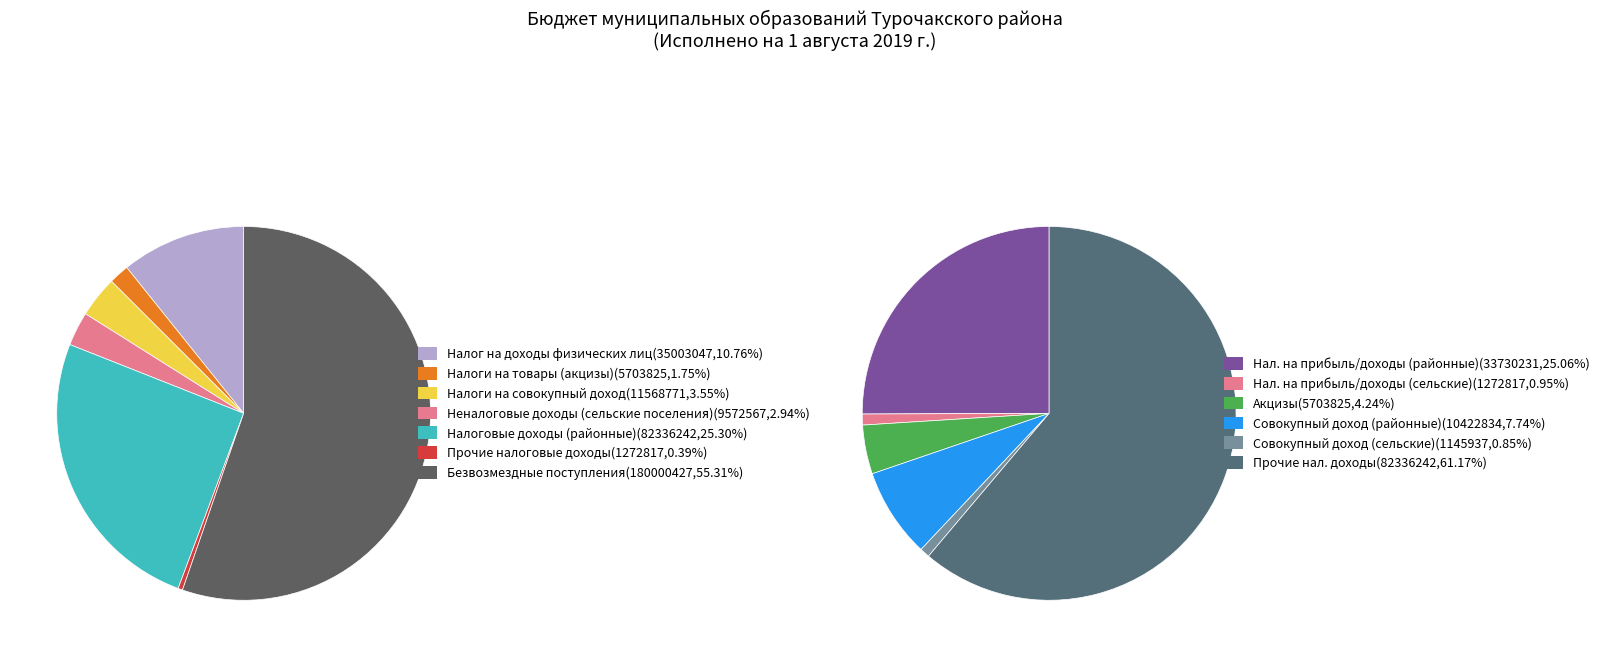

The БЕЗВОЗМЕЗДНЫЕ ПОСТУПЛЕНИЯ slice represents 59% of the pie. True or false?

False